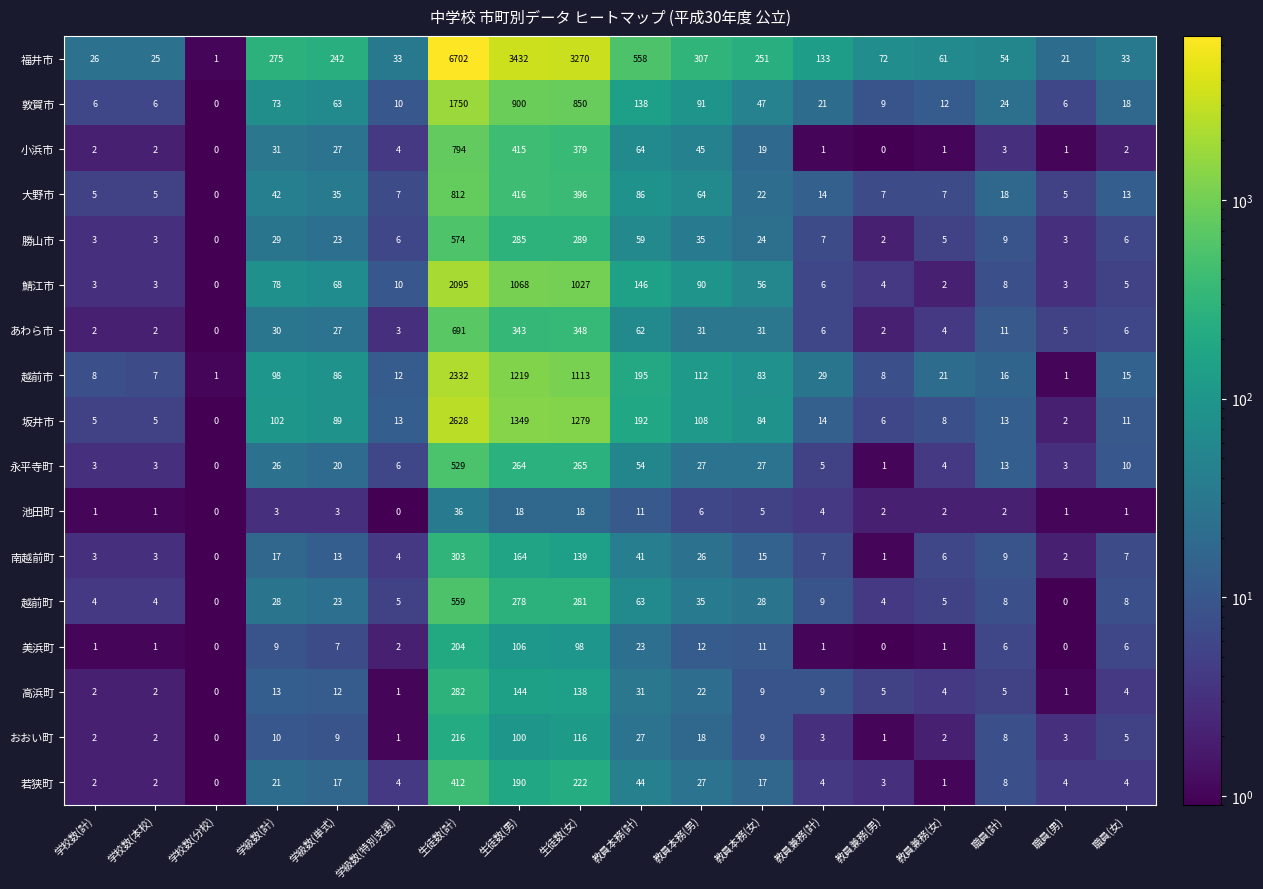

What is the difference between the maximum and minimum values in the 大野市 series?

812